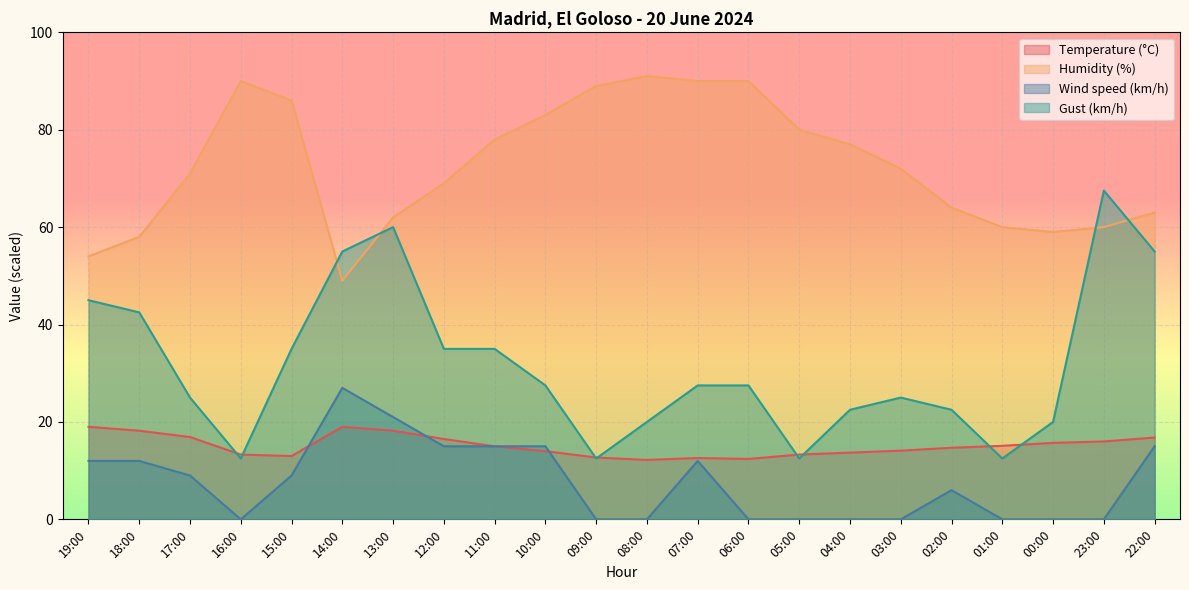

What is the spread (max minus min) of values at 06:00?

90.0